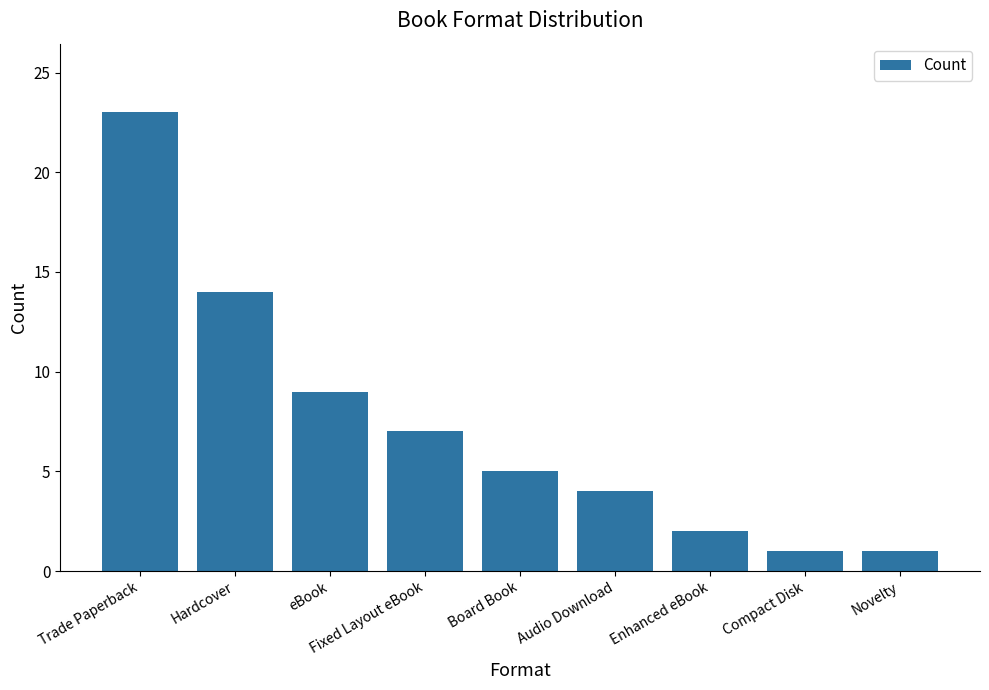

How many categories are shown in the chart?

9